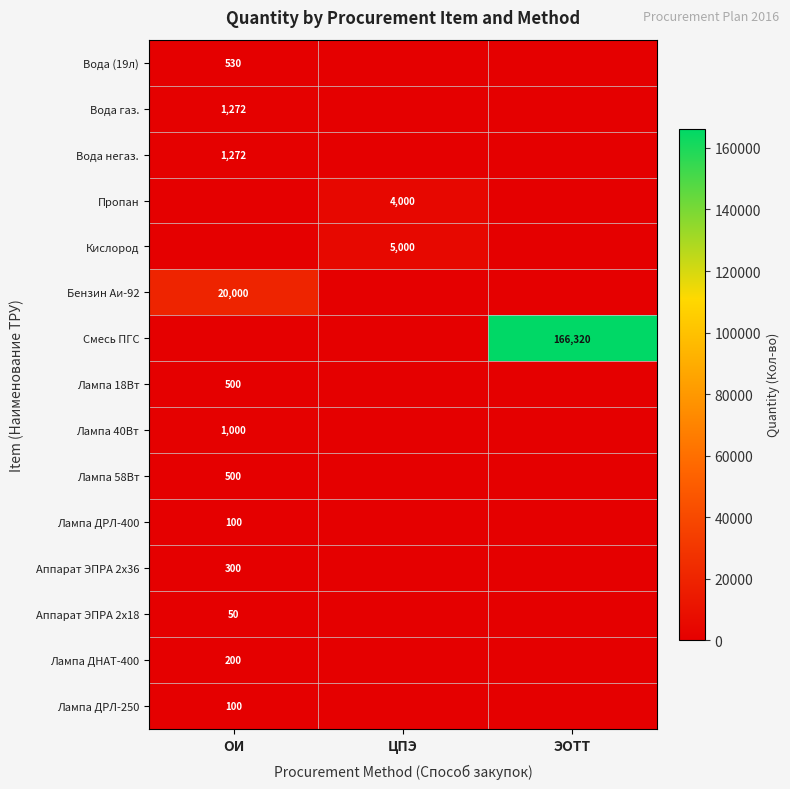

True or false: Лампа 58Вт has a value of 500 at ОИ.

True